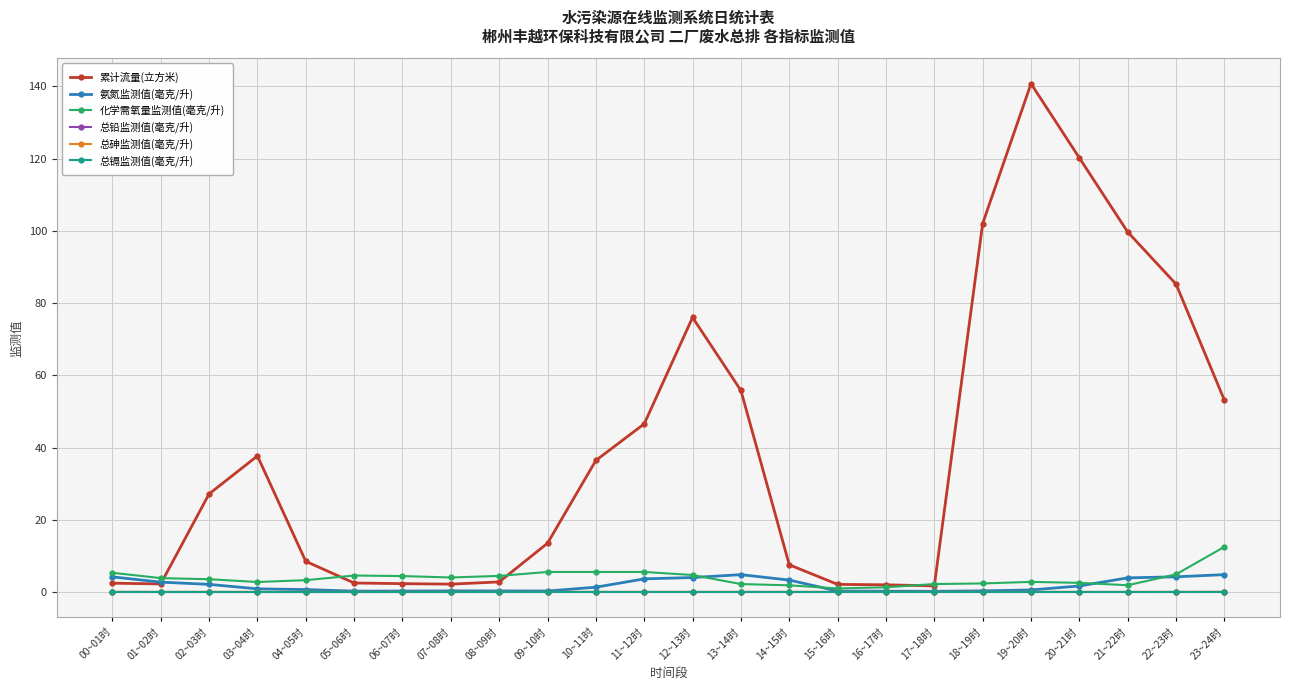

What is the average value of the 氨氮监测值(毫克/升) series?

1.9